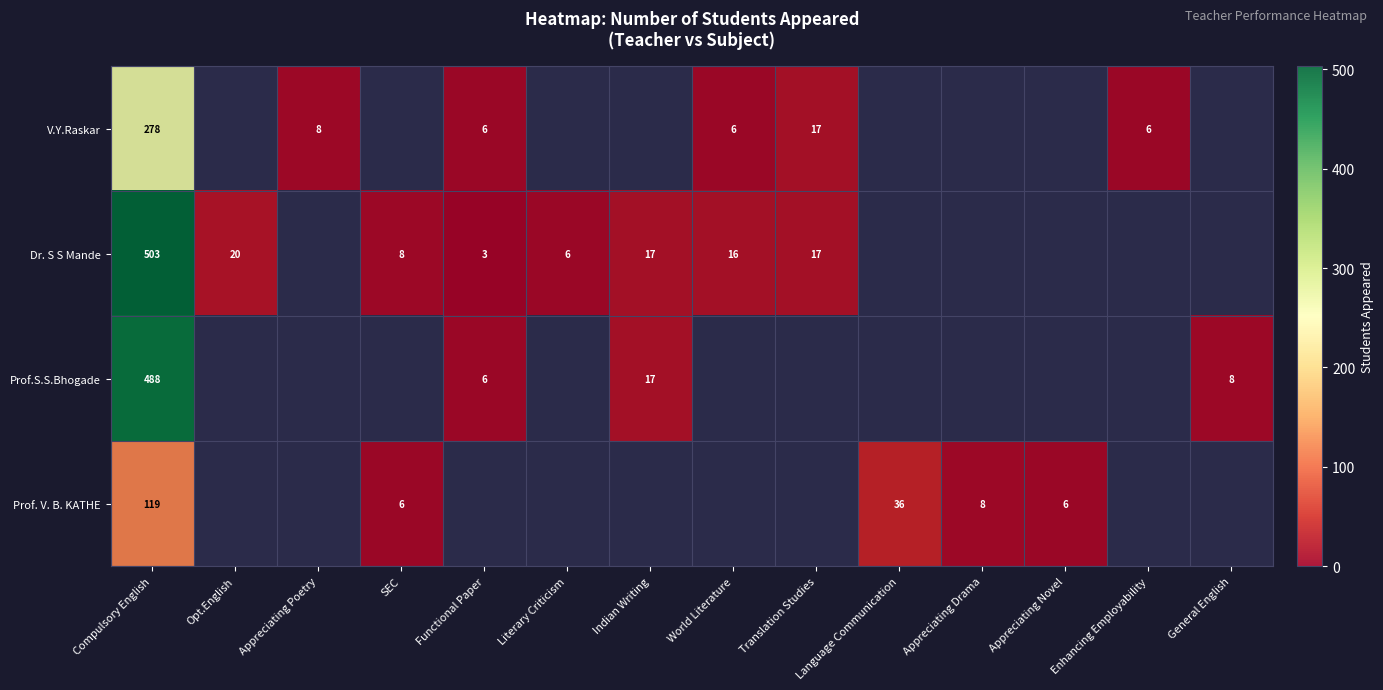

What is the total value across all series at Compulsory English?

1388